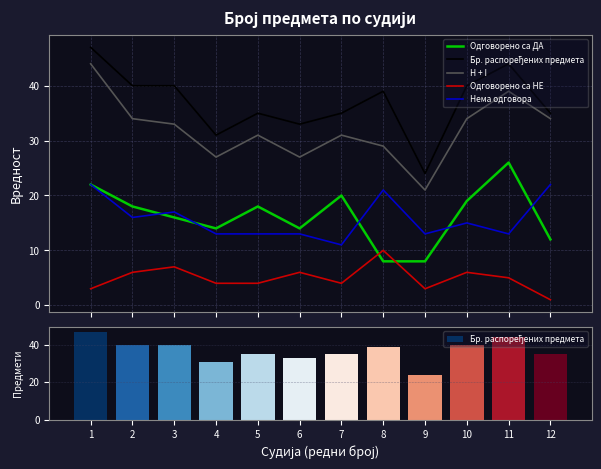

The H + I series shows 22 at 5. True or false?

False